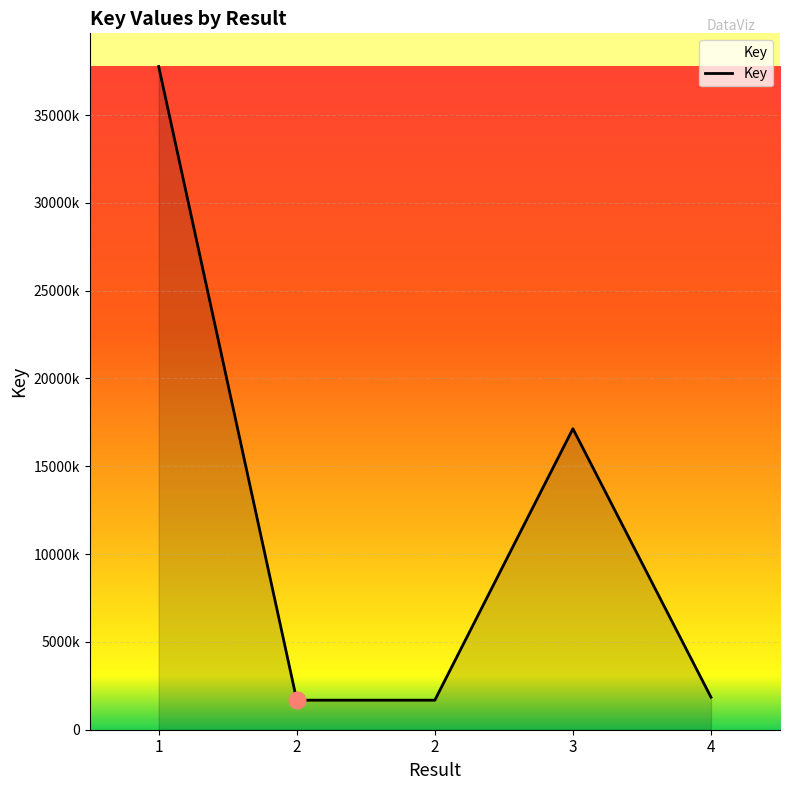

Which label corresponds to the largest value in the chart?

1